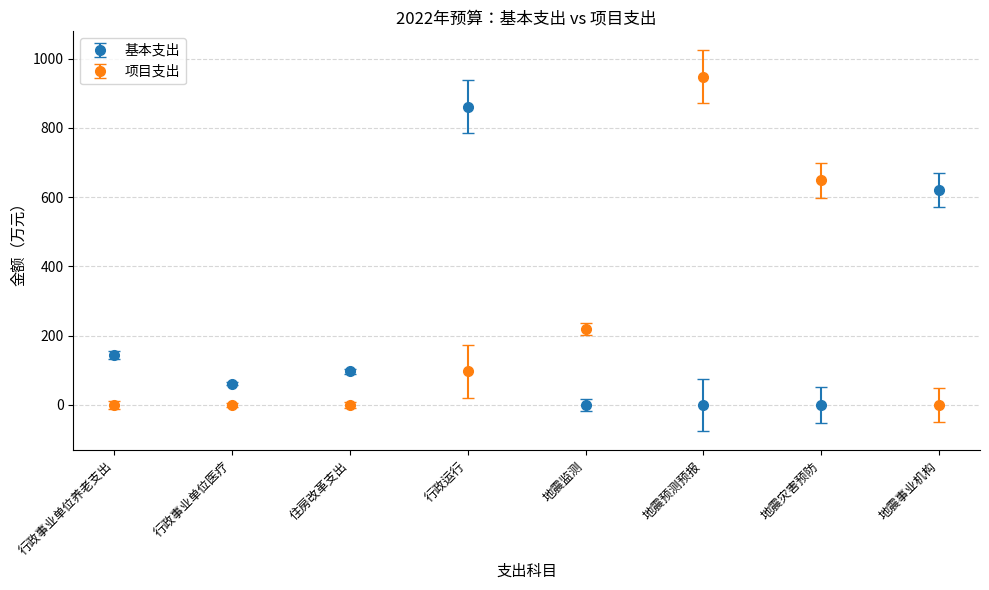

What is the spread (max minus min) of values at 行政事业单位医疗?

61.1